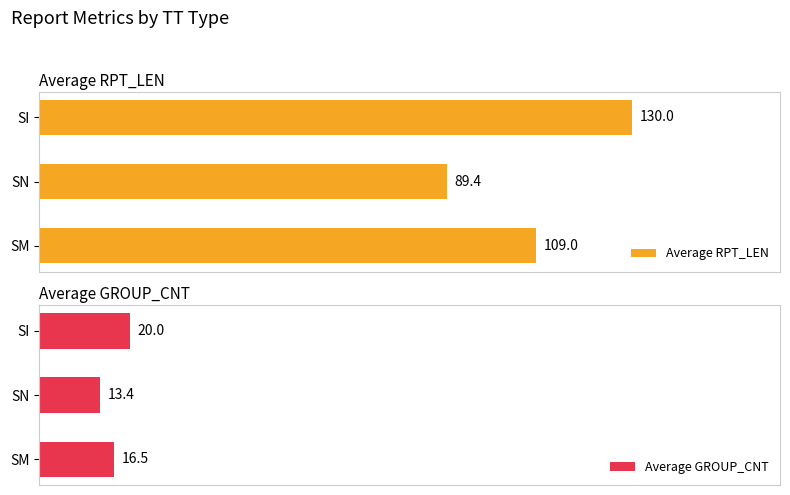

Rank the categories by Average RPT_LEN value from highest to lowest.

SI, SM, SN